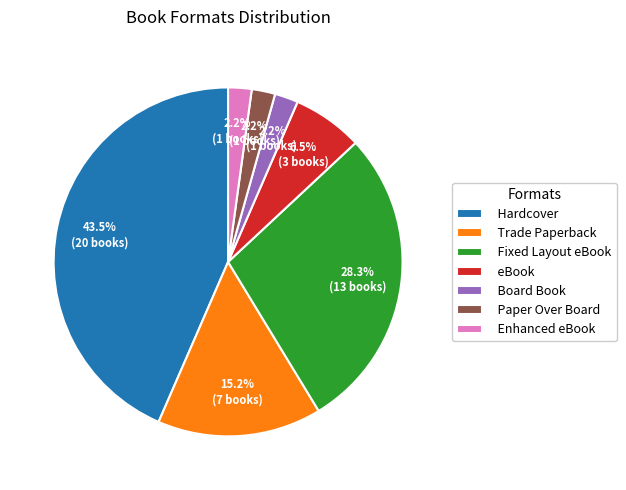

Which category has the biggest portion of the pie?

Hardcover